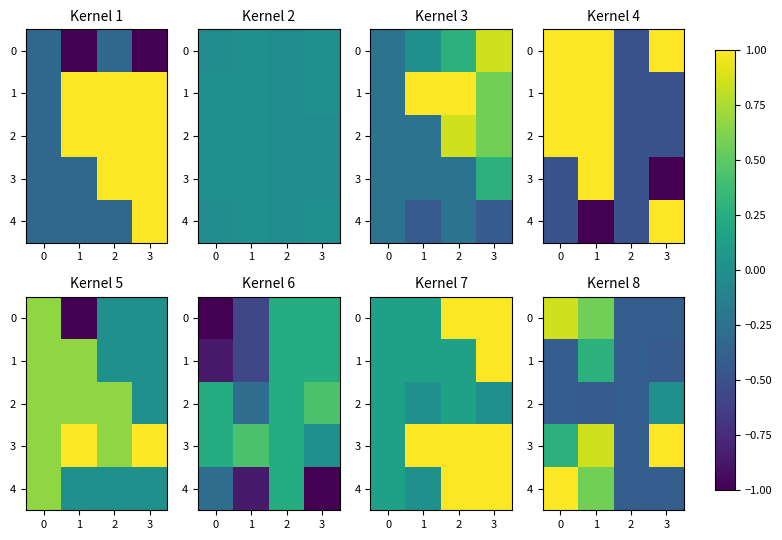

How many data points does each series have?

4